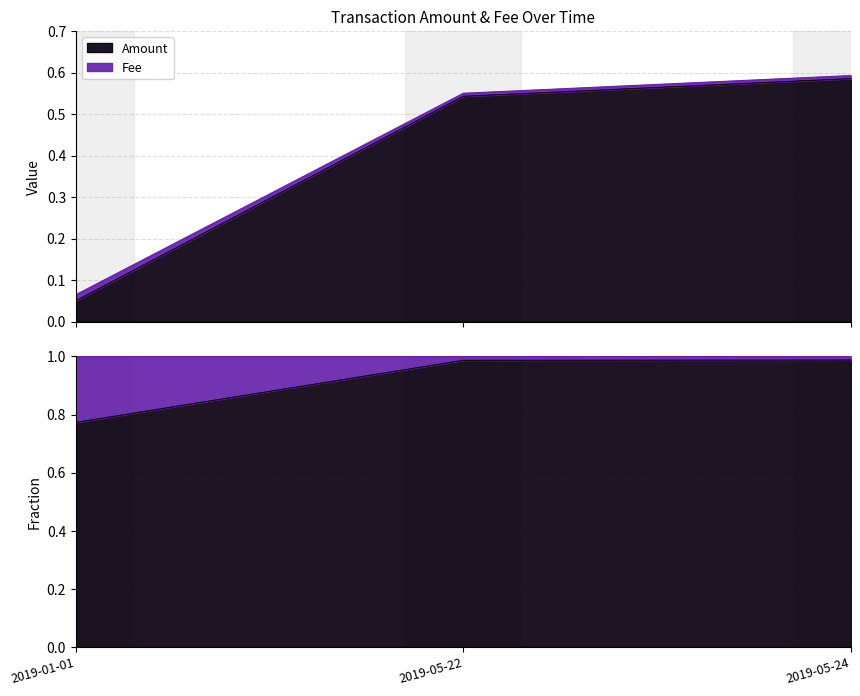

Which series has the largest total across all categories?

Fee